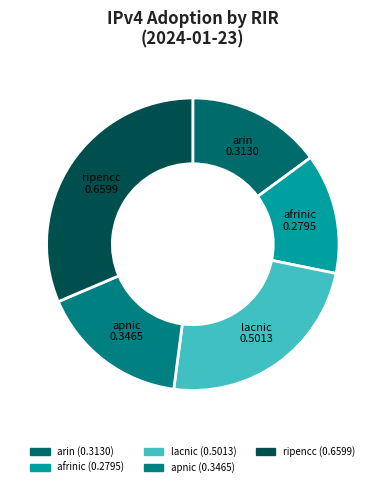

The ripencc slice represents 31% of the pie. True or false?

True